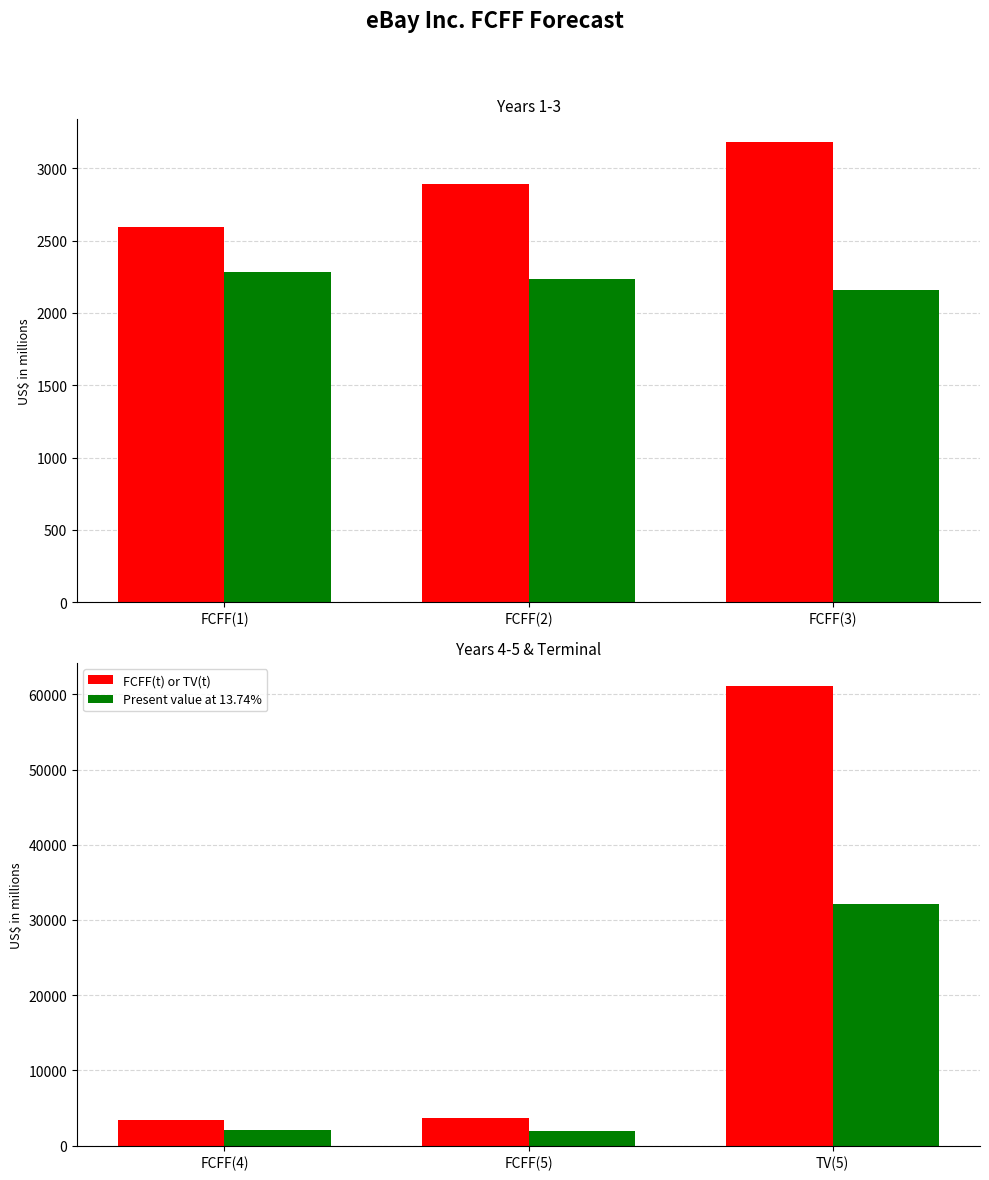

Which series has the largest total across all categories?

FCFF(t) or TV(t)